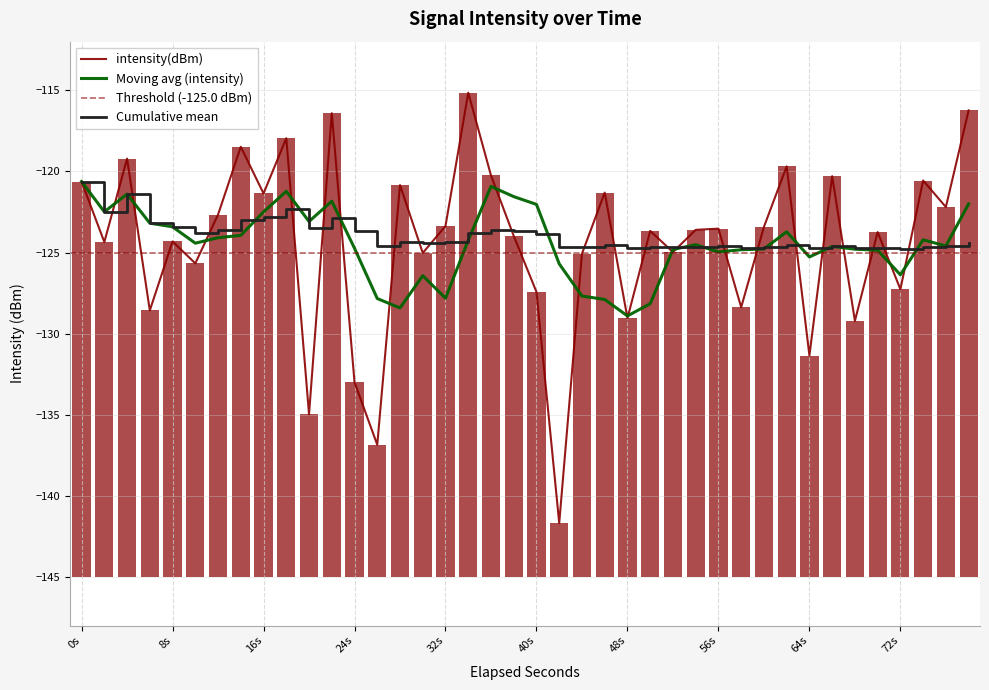

At which label does Cumulative mean reach its peak?

0s